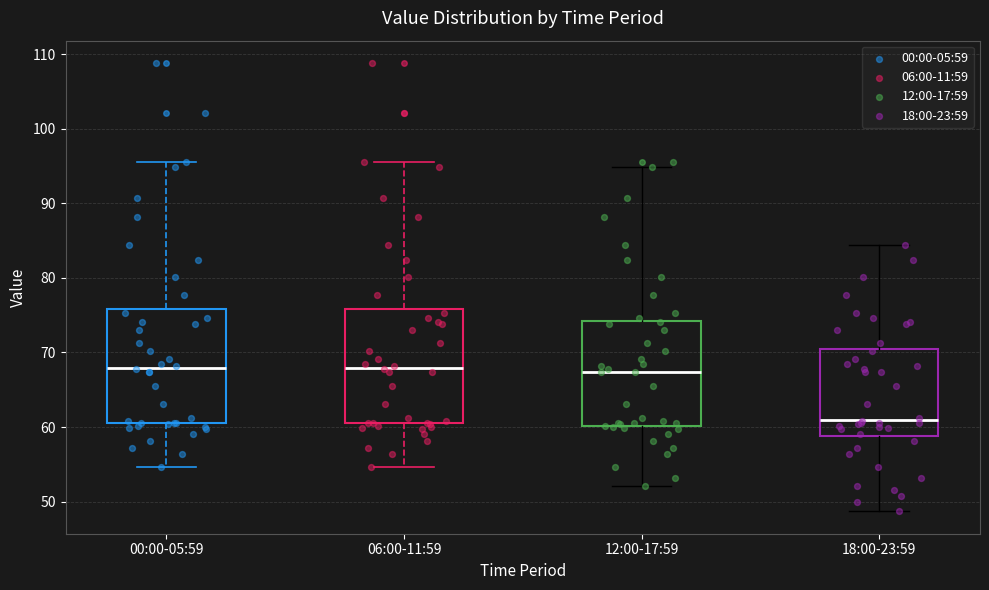

Reading left to right, transcribe this box plot: for each box, give where its median line is, the range the box spans, and where its two whiskers end, as read against the y-axis. The values are not printed on the chart, so give them approximately, as read against the axis.

00:00-05:59: median 68, box 60 to 76, whiskers 55 to 95
06:00-11:59: median 68, box 60 to 76, whiskers 55 to 95
12:00-17:59: median 67, box 60 to 74, whiskers 52 to 95
18:00-23:59: median 61, box 59 to 70, whiskers 49 to 84